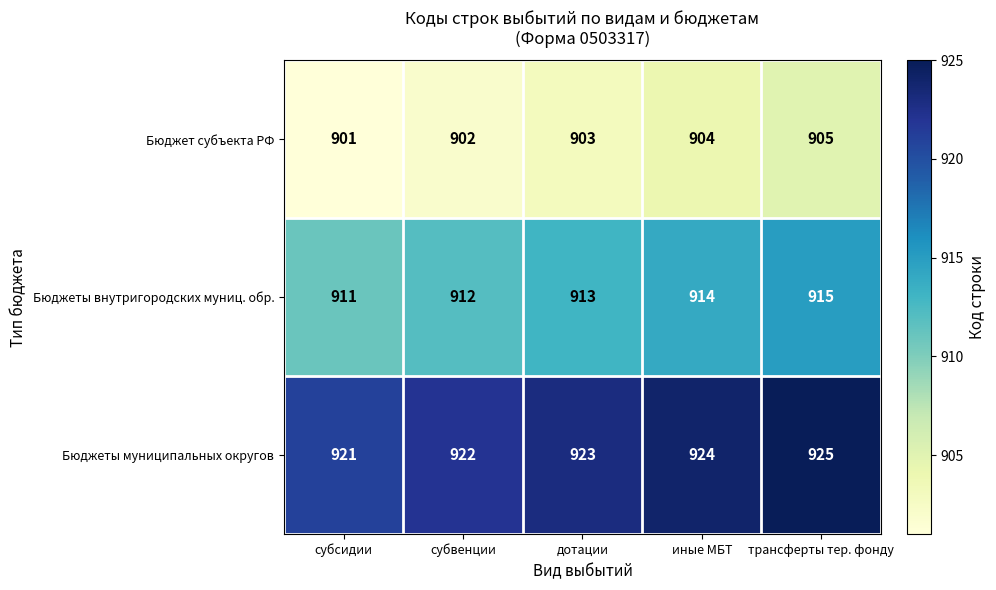

Which series has the largest total across all categories?

Бюджеты муниципальных округов